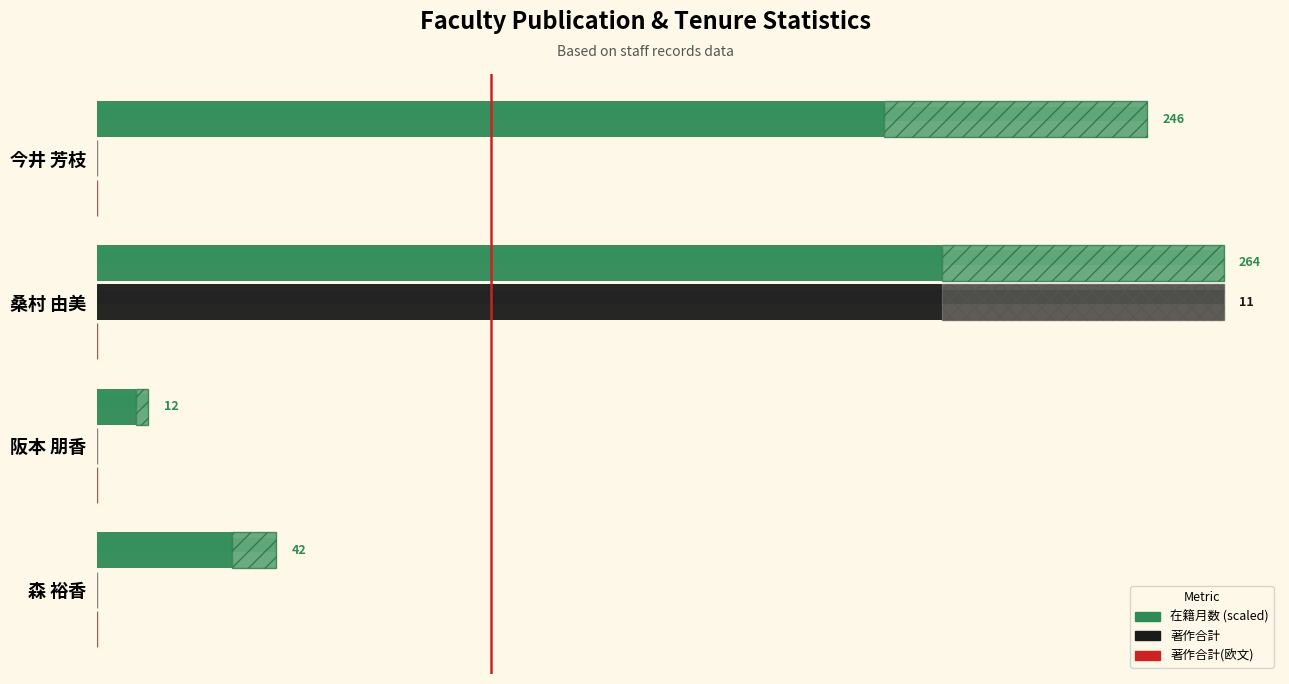

True or false: 著作合計(欧文) has a value of 0.6 at 2.

True